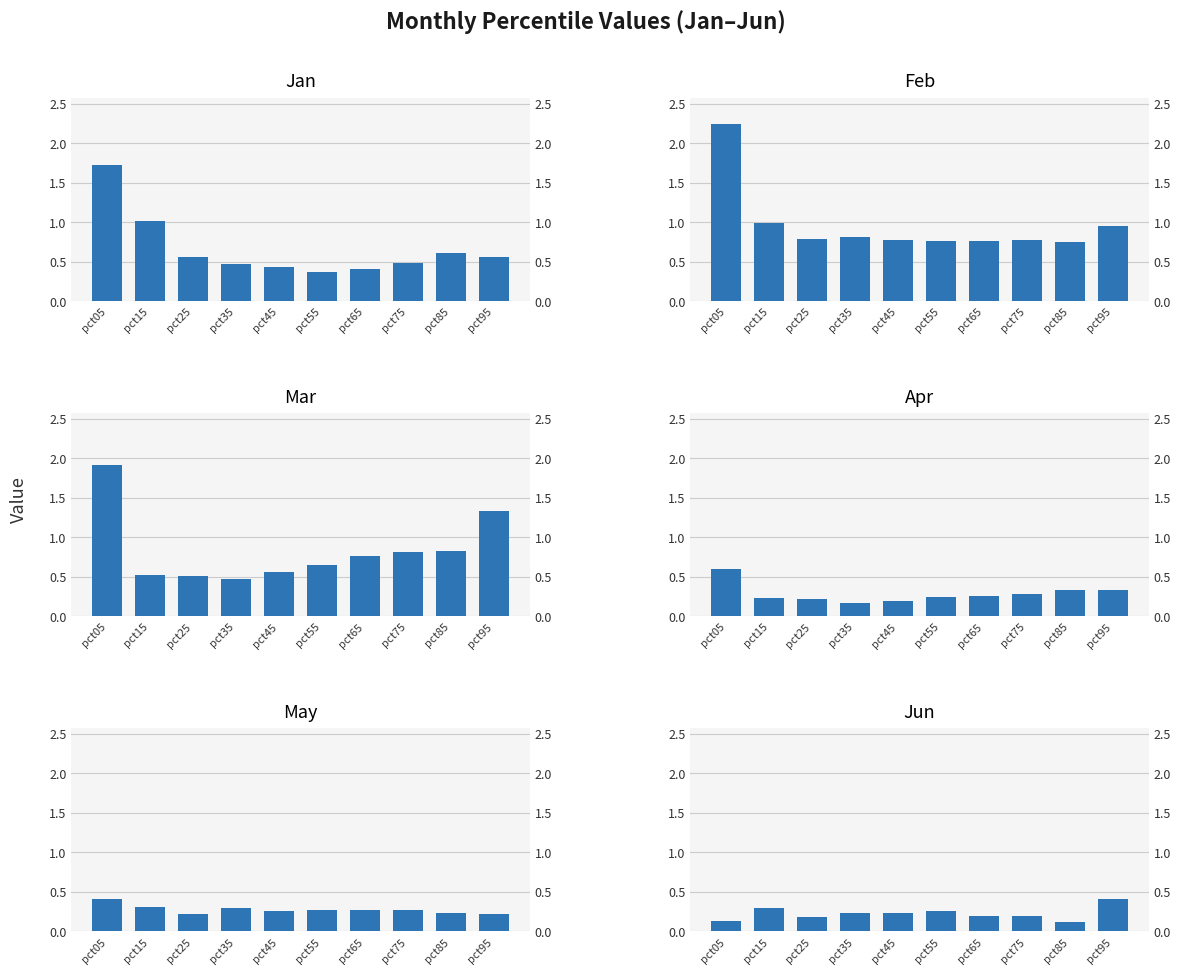

The Mar series shows 0.2 at pct35. True or false?

False